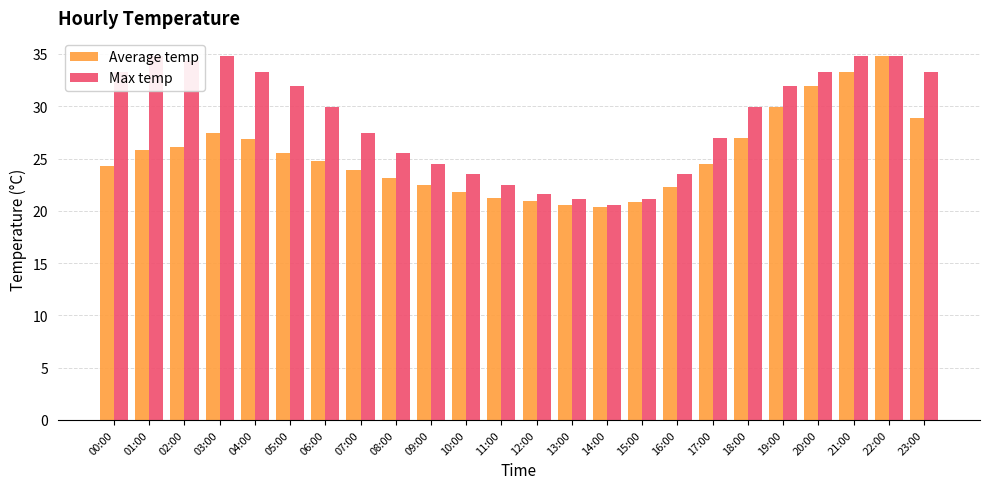

How many bars are there in each group?

2